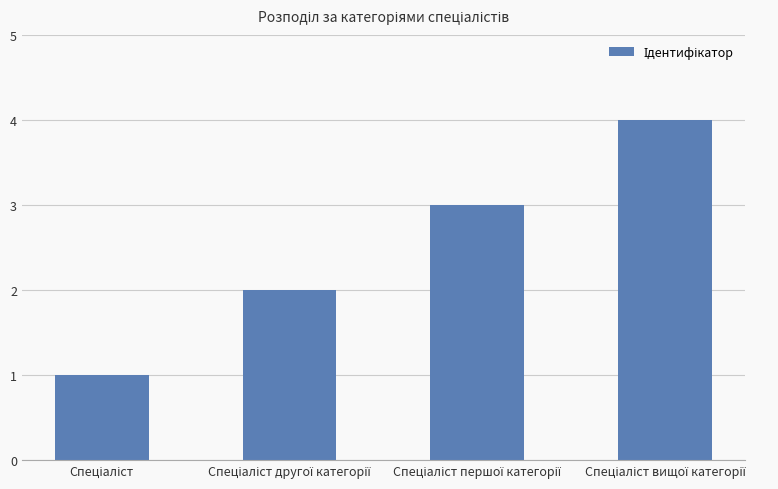

What is the sum of all values?

10